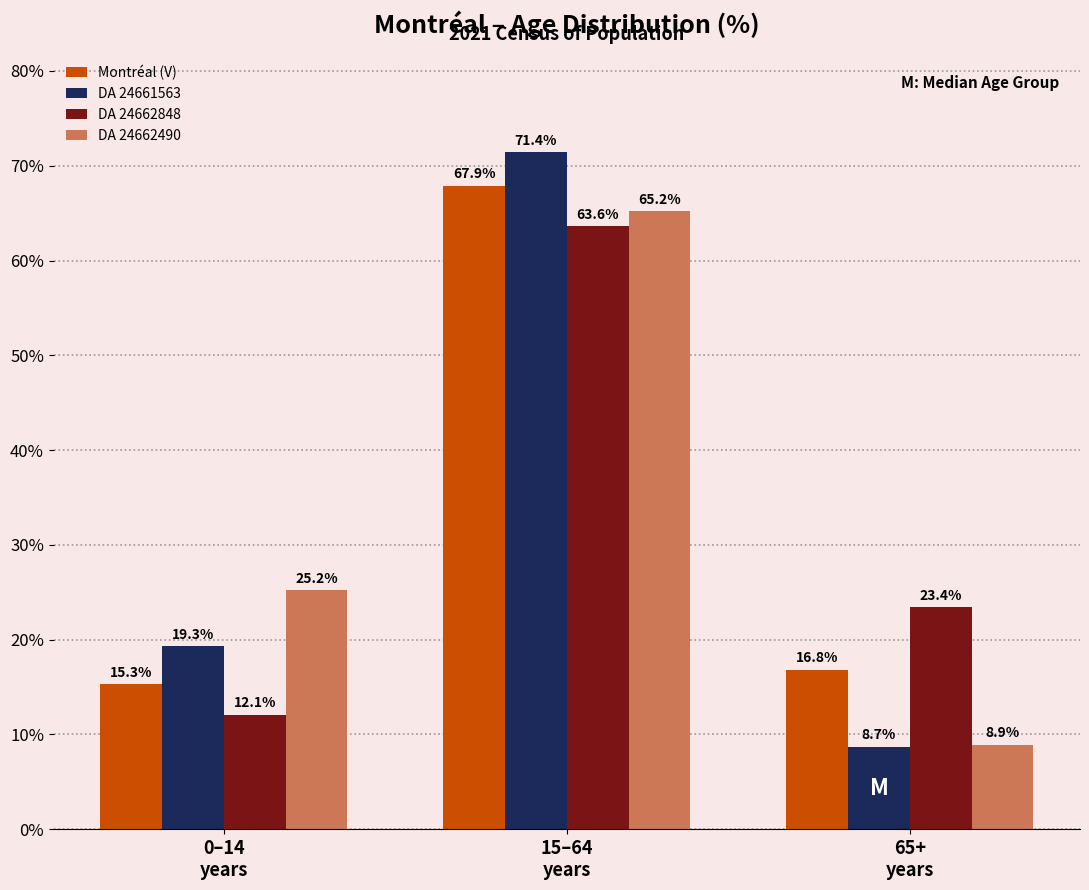

At how many categories does at least one series exceed 29?

1